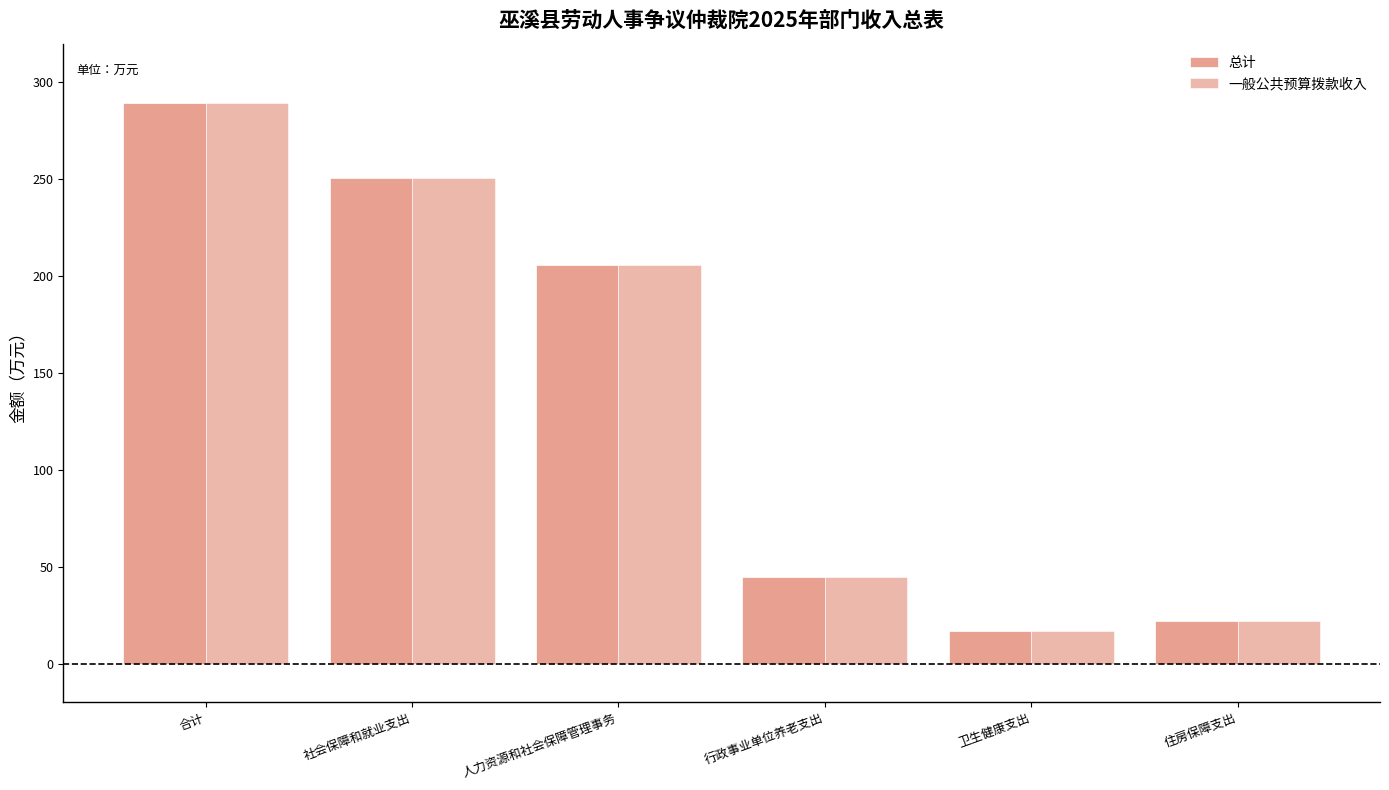

What is the sum of all 一般公共预算拨款收入 values?

829.8